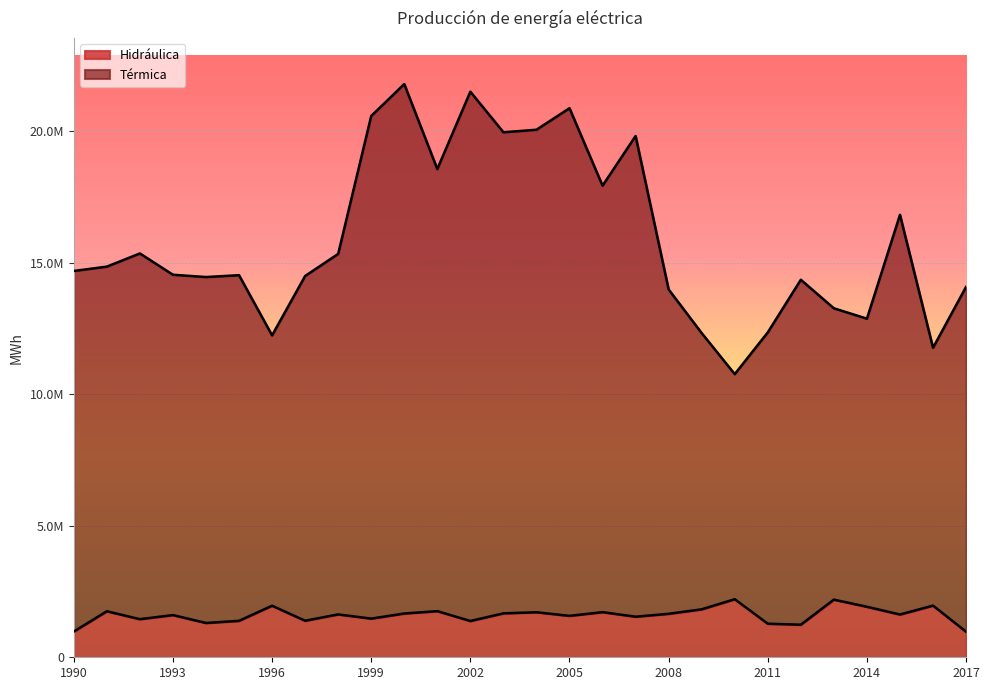

Is it true that Térmica equals 25283700 at 1998?

False